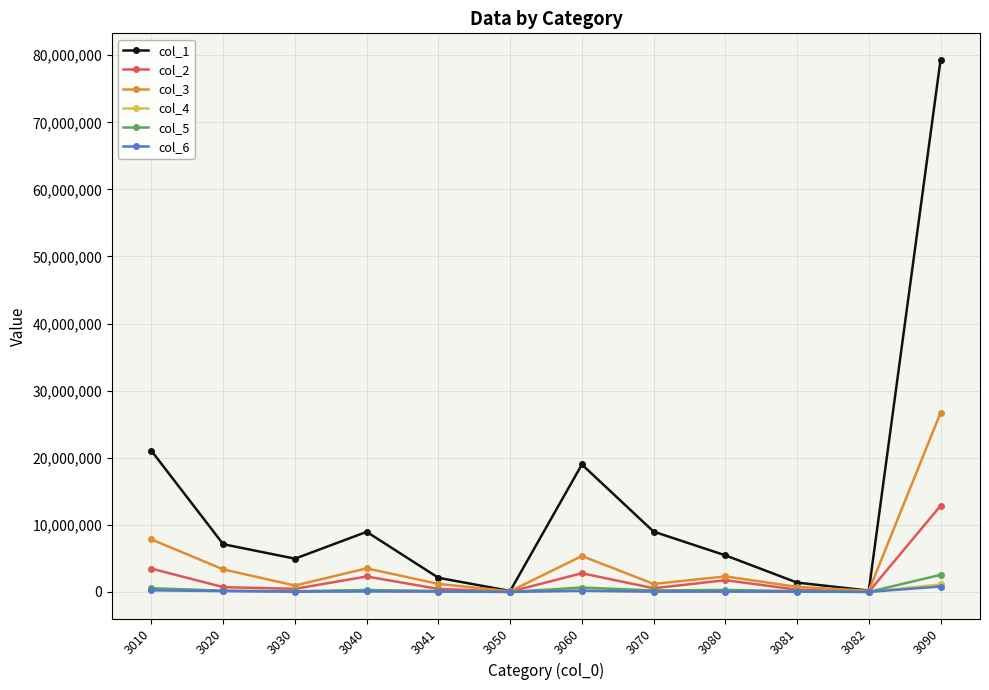

What is the maximum value for col_6?

805039